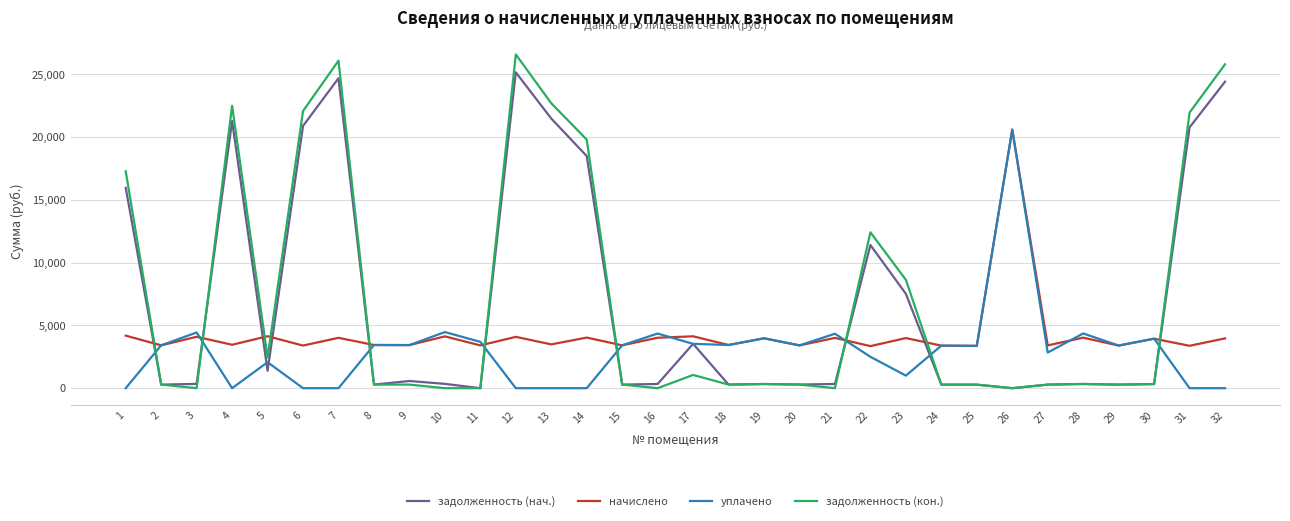

What is the sum of all задолженность (кон.) values?

233234.9